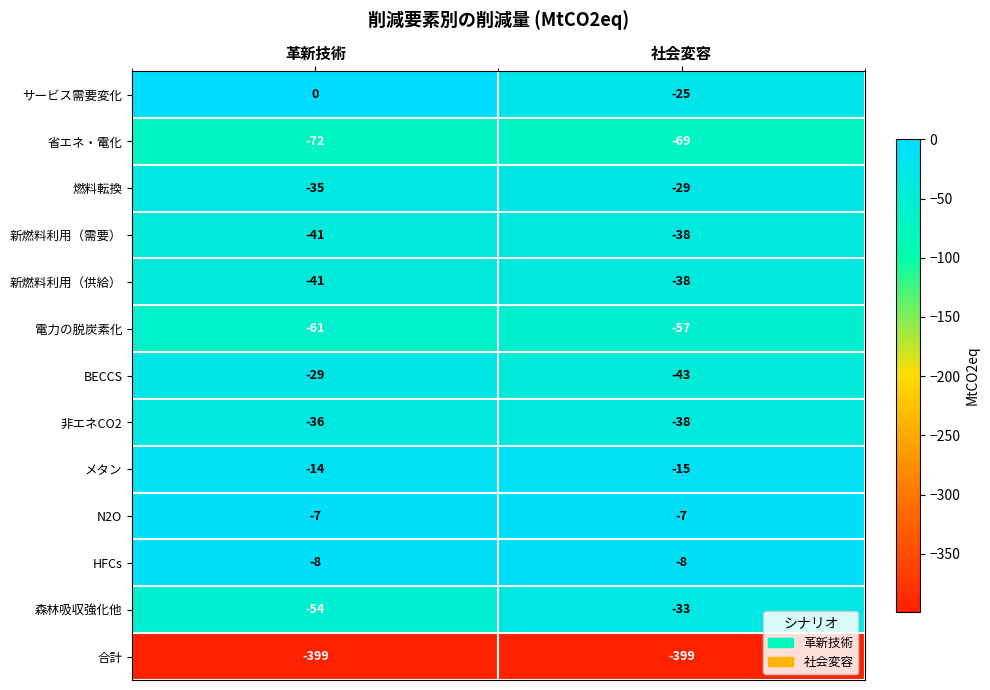

The N2O series shows -7 at 革新技術. True or false?

True